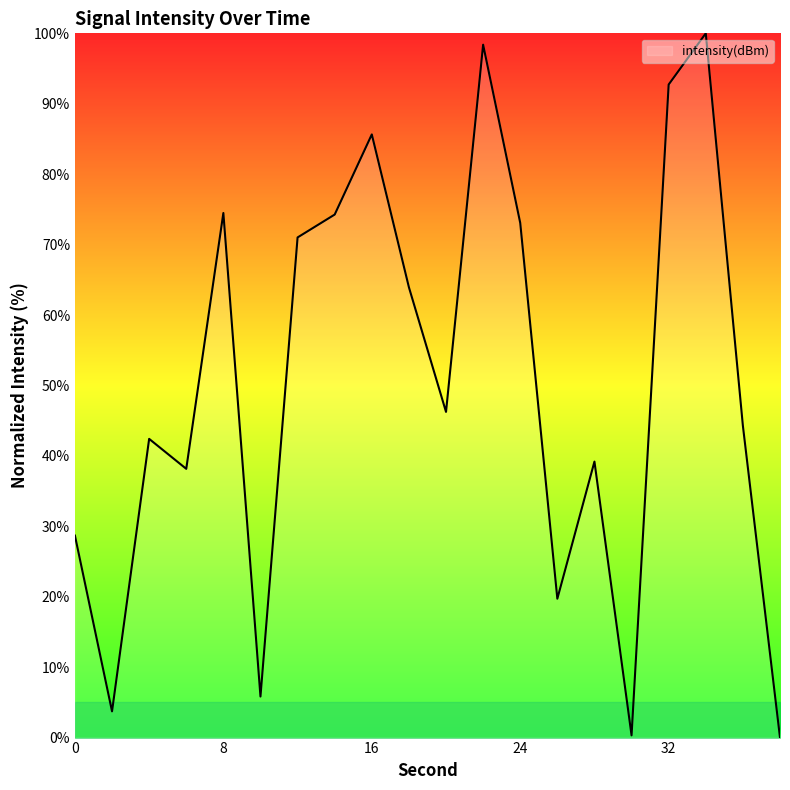

What is the average value?

50.1